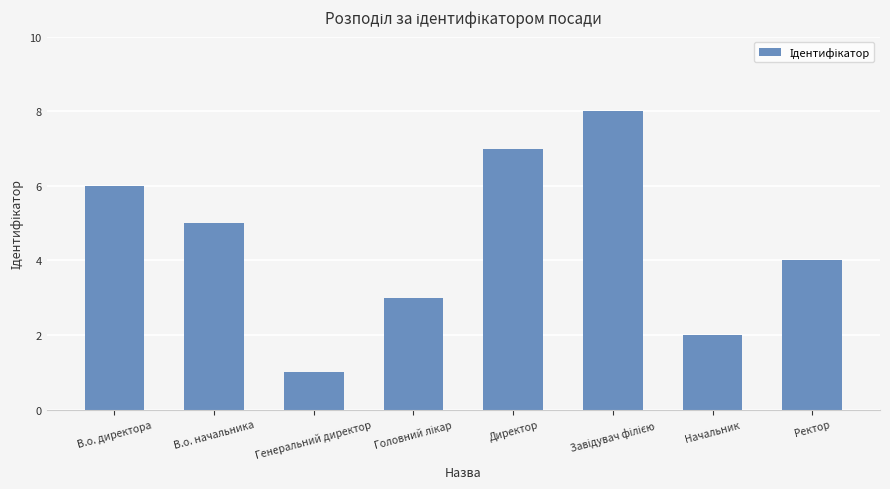

Reading left to right, what are all the values shown in this chart?

6	5	1	3	7	8	2	4